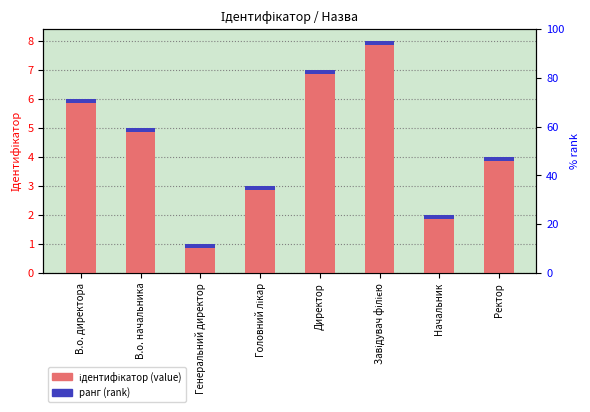

What position from the right is Директор?

4